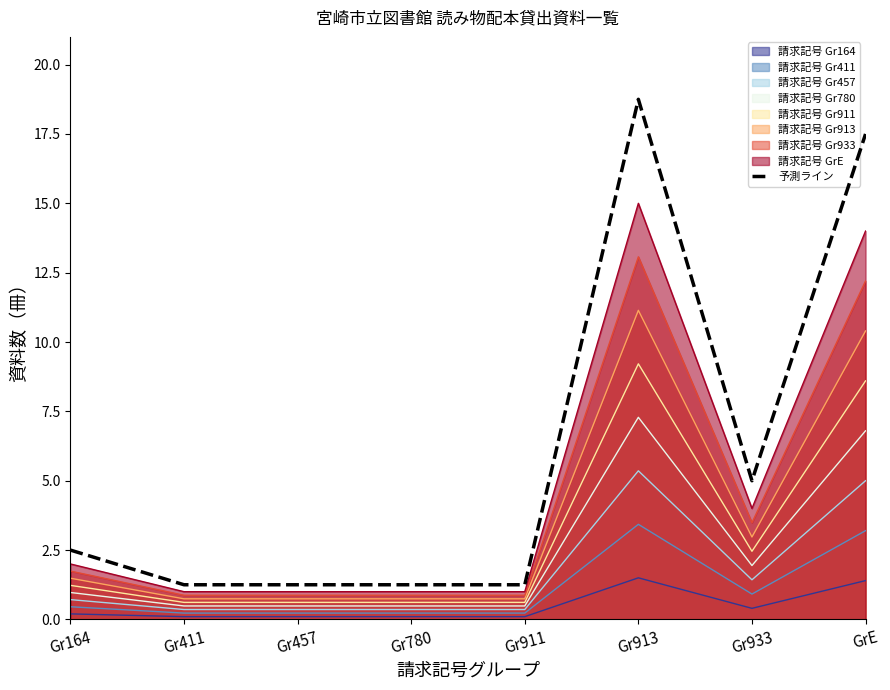

Reading right to left, transcribe all the data shown in this chart.

17.5	5.0	18.8	1.2	1.2	1.2	1.2	2.5